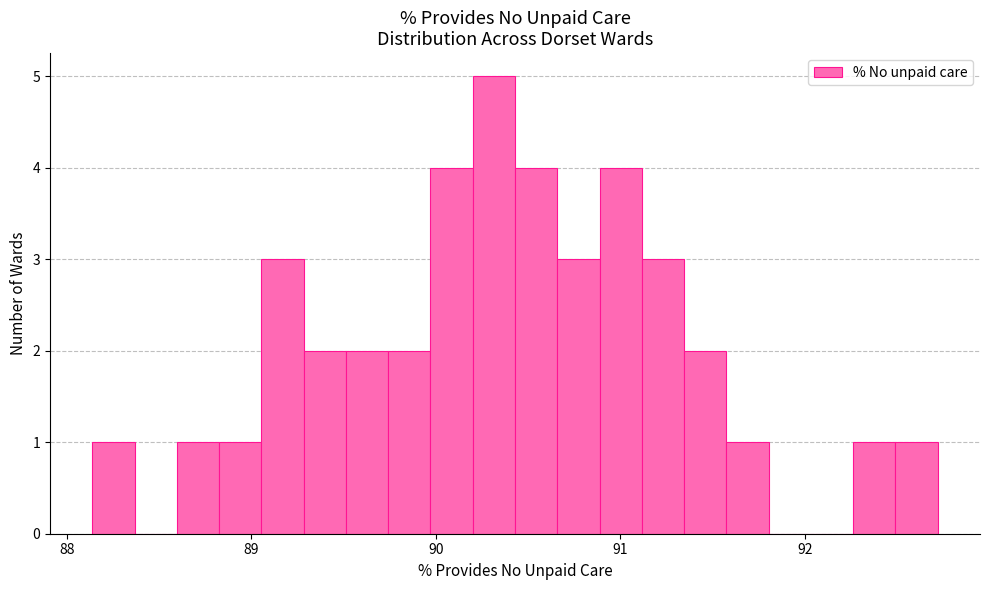

Around what value on the x-axis is the tallest bar? Give the approximate position of its centre, as read against the axis.

90.3